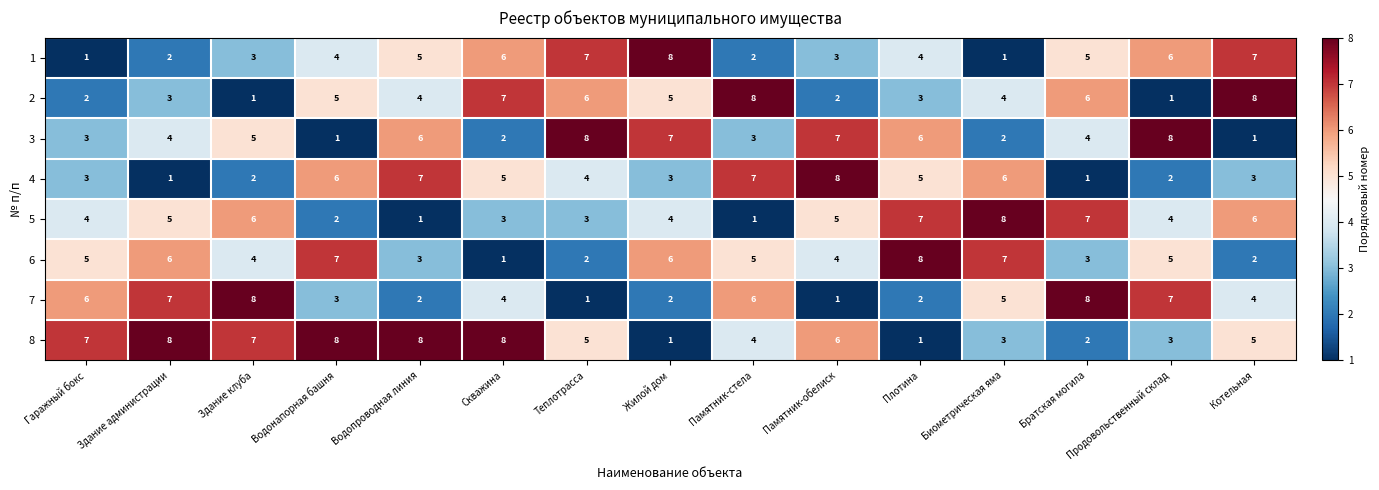

How many categories are shown in the chart?

15